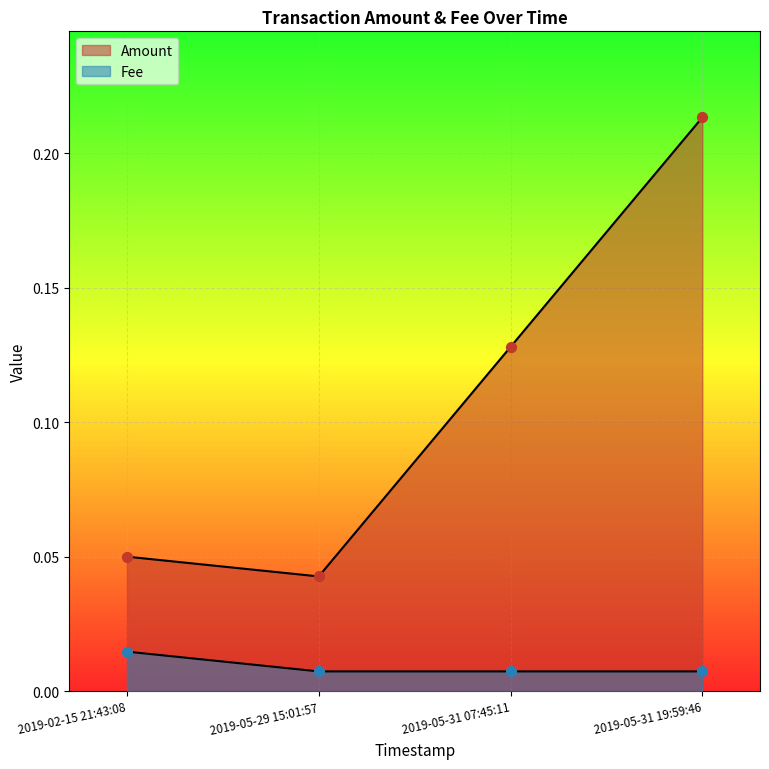

What are all the series names shown in the legend?

Amount, Fee